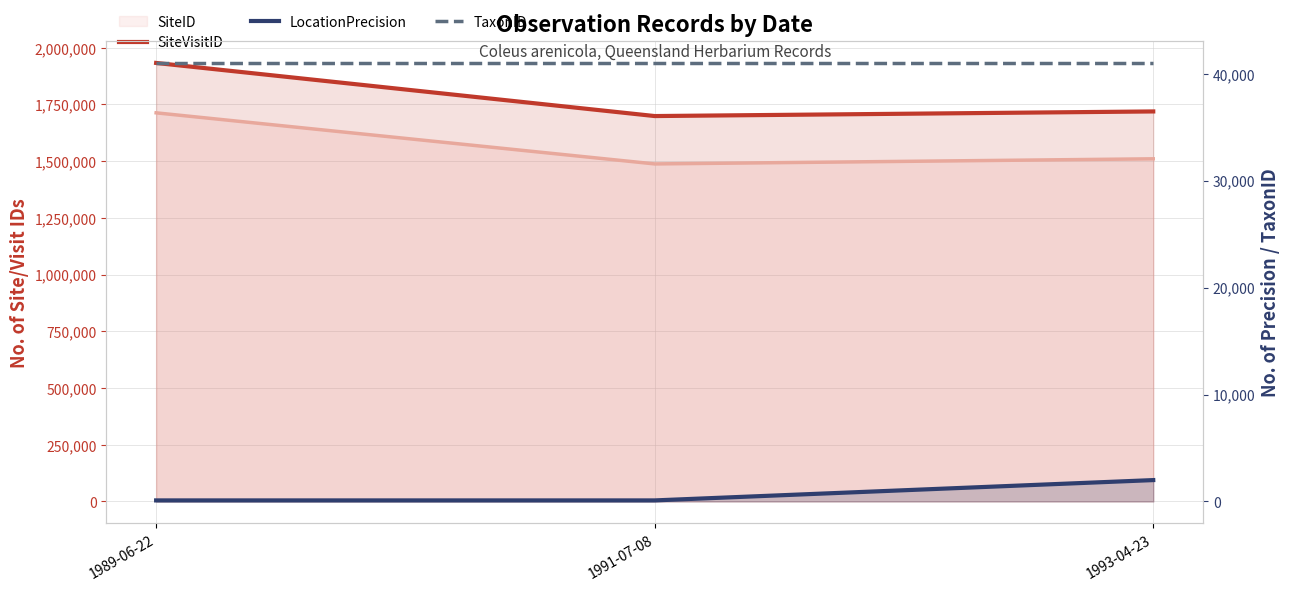

True or false: LocationPrecision has a value of 2000 at 1993-04-23.

True